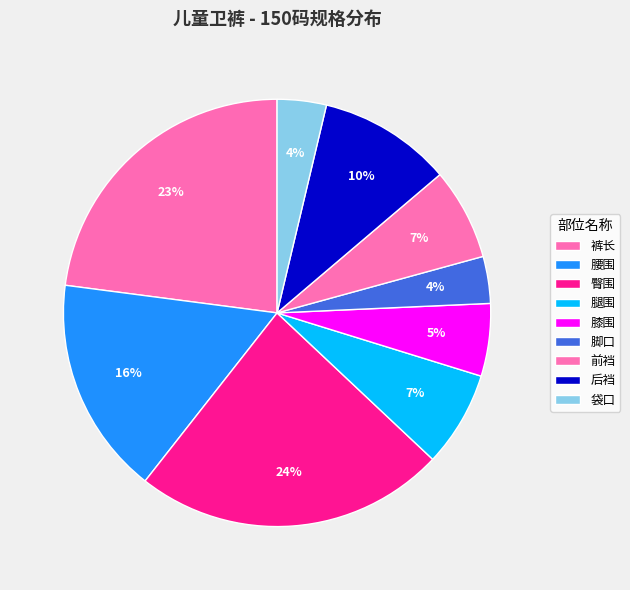

Count the number of slices in the pie.

9